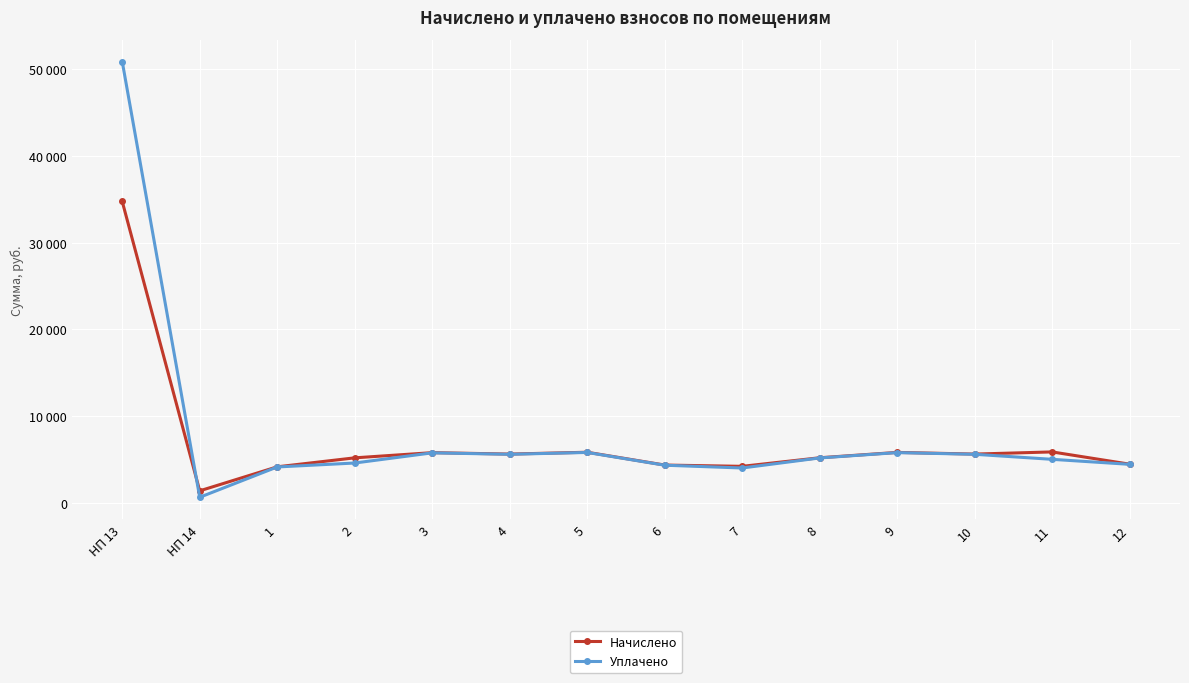

What is the label of the 12th point from the left?

10